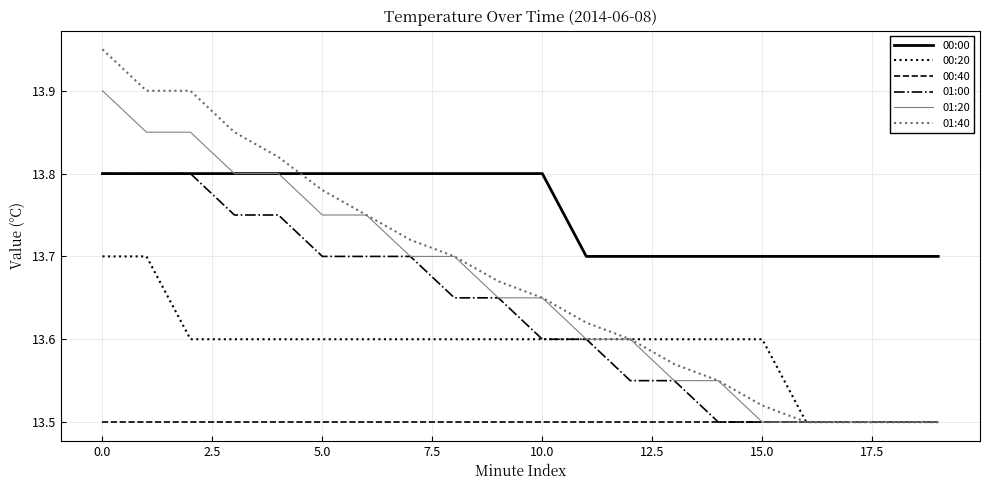

How many lines are shown in the chart?

6